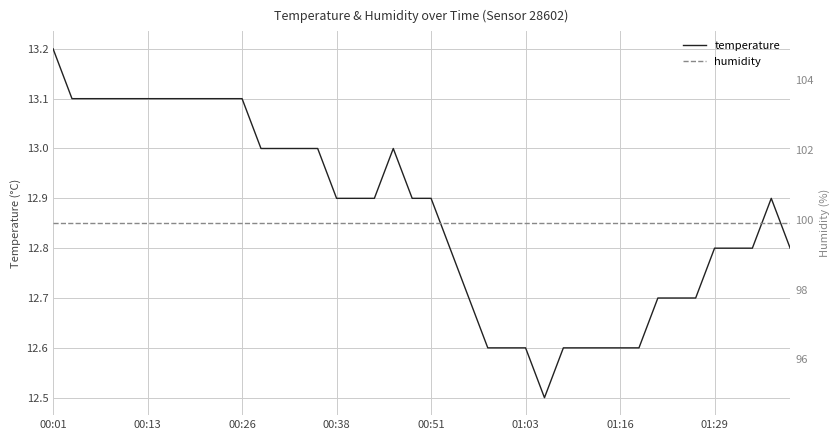

Is it true that temperature equals 12.8 at 21?

True